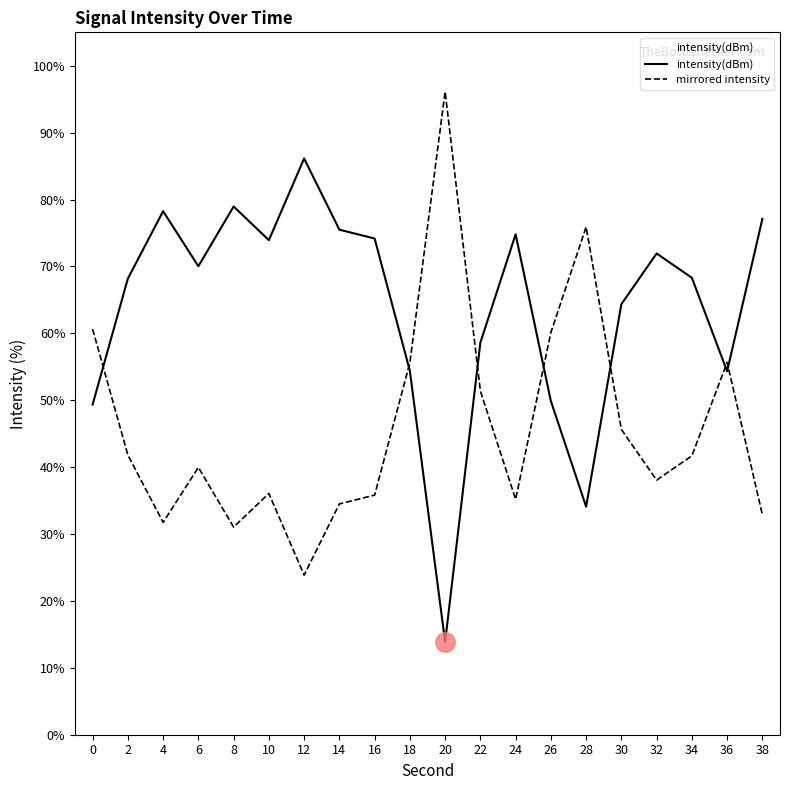

Between 24 and 8, which is larger?

8